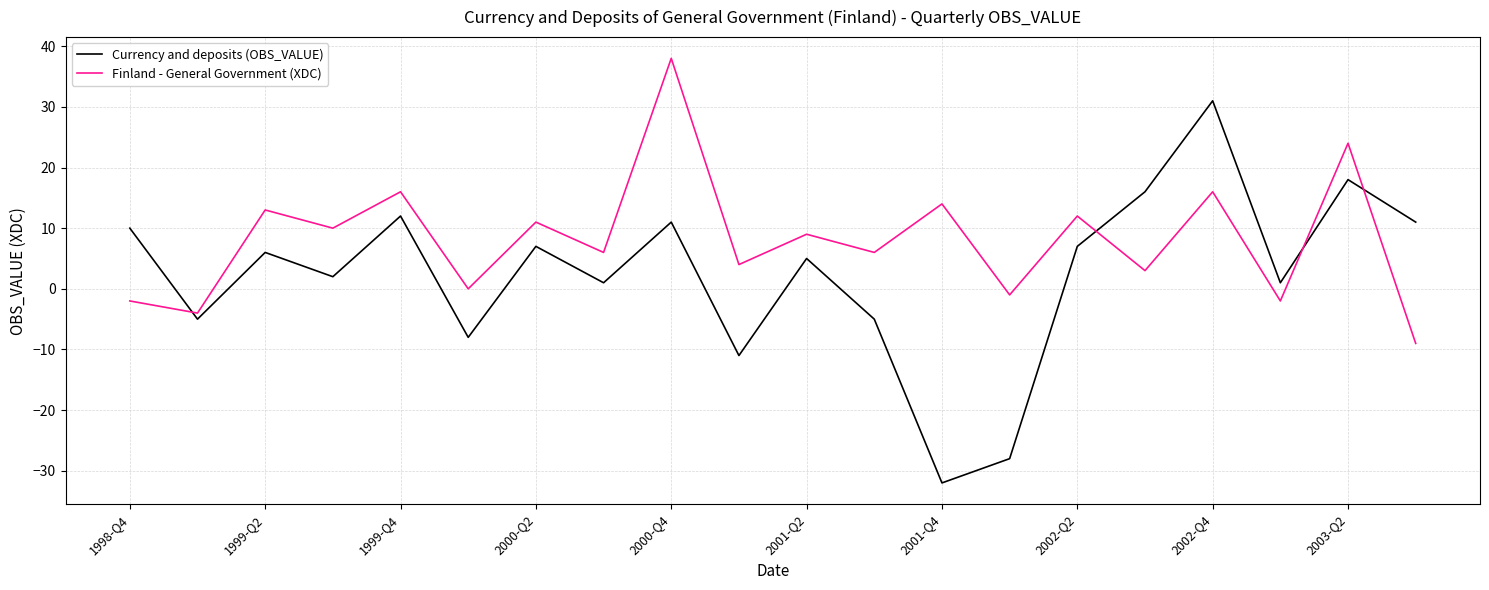

Is this an area chart (filled region under the line)?

No